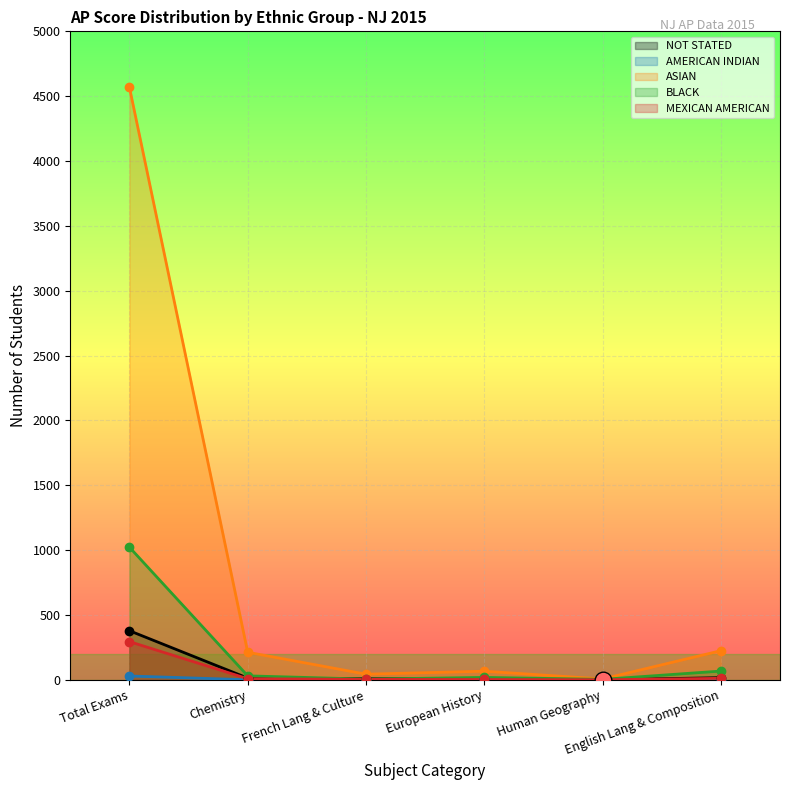

What is the maximum value for BLACK?

1023